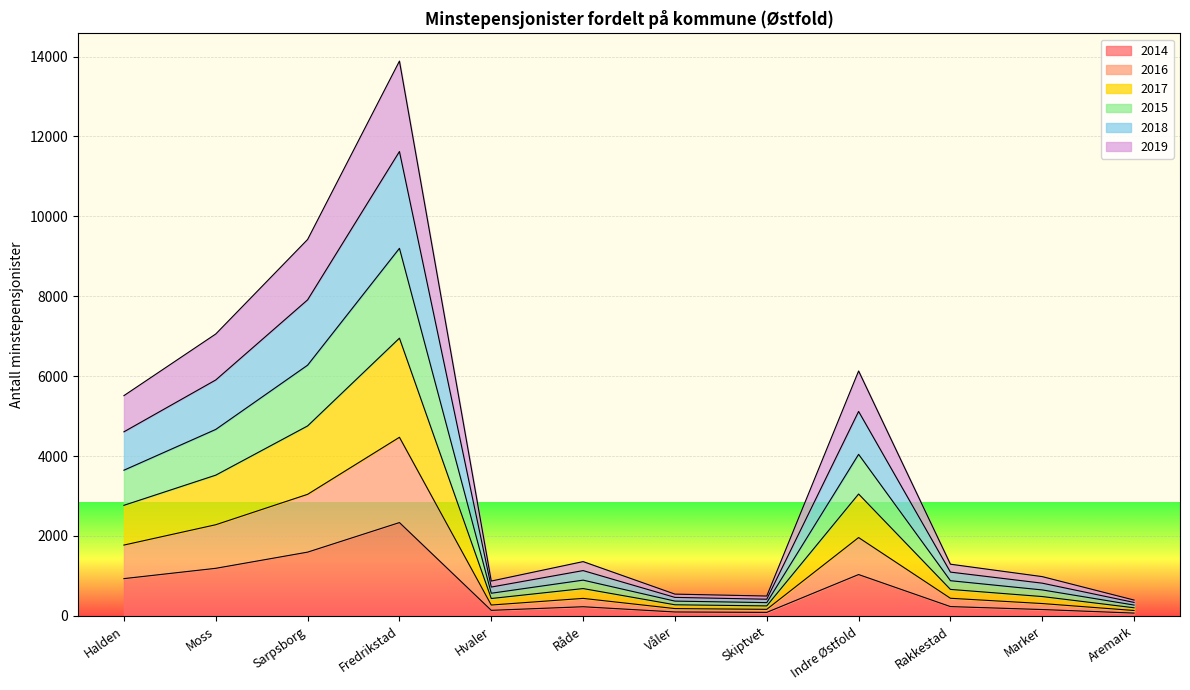

True or false: 2015 and 2014 cross at least once.

False